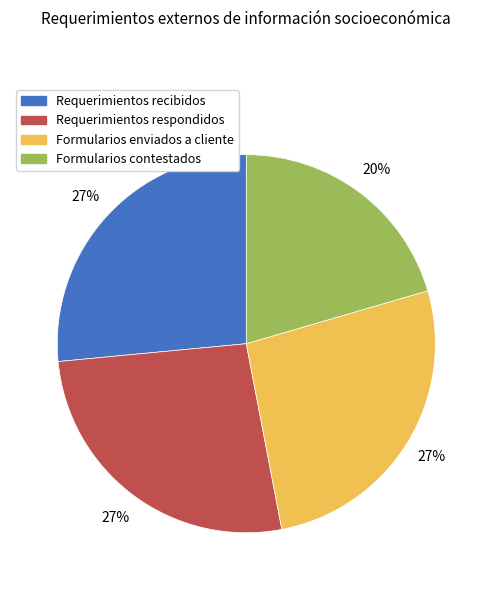

Does Requerimientos respondidos represent more than half of the total?

No